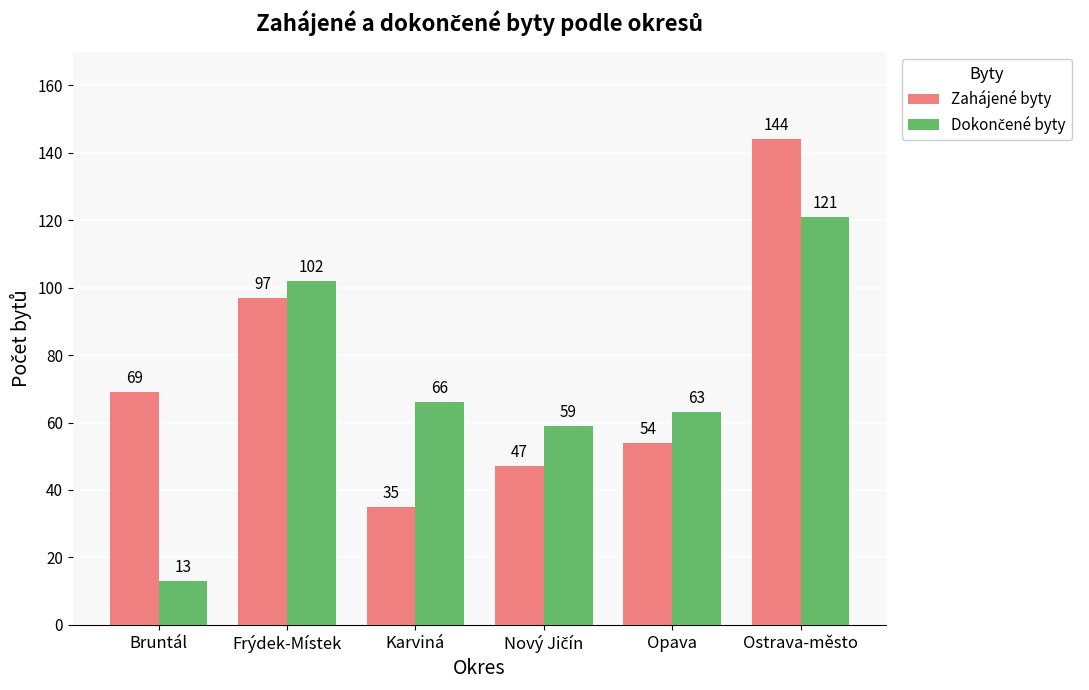

What is the smallest value displayed?

13